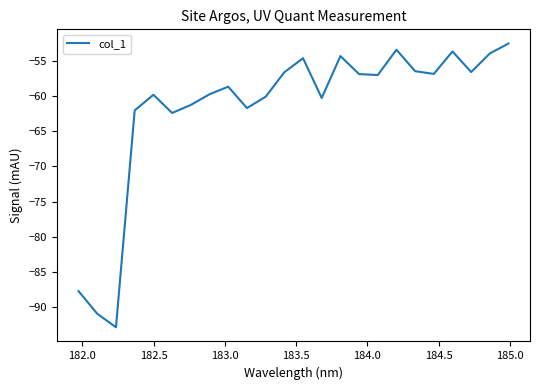

How many lines are shown in the chart?

1